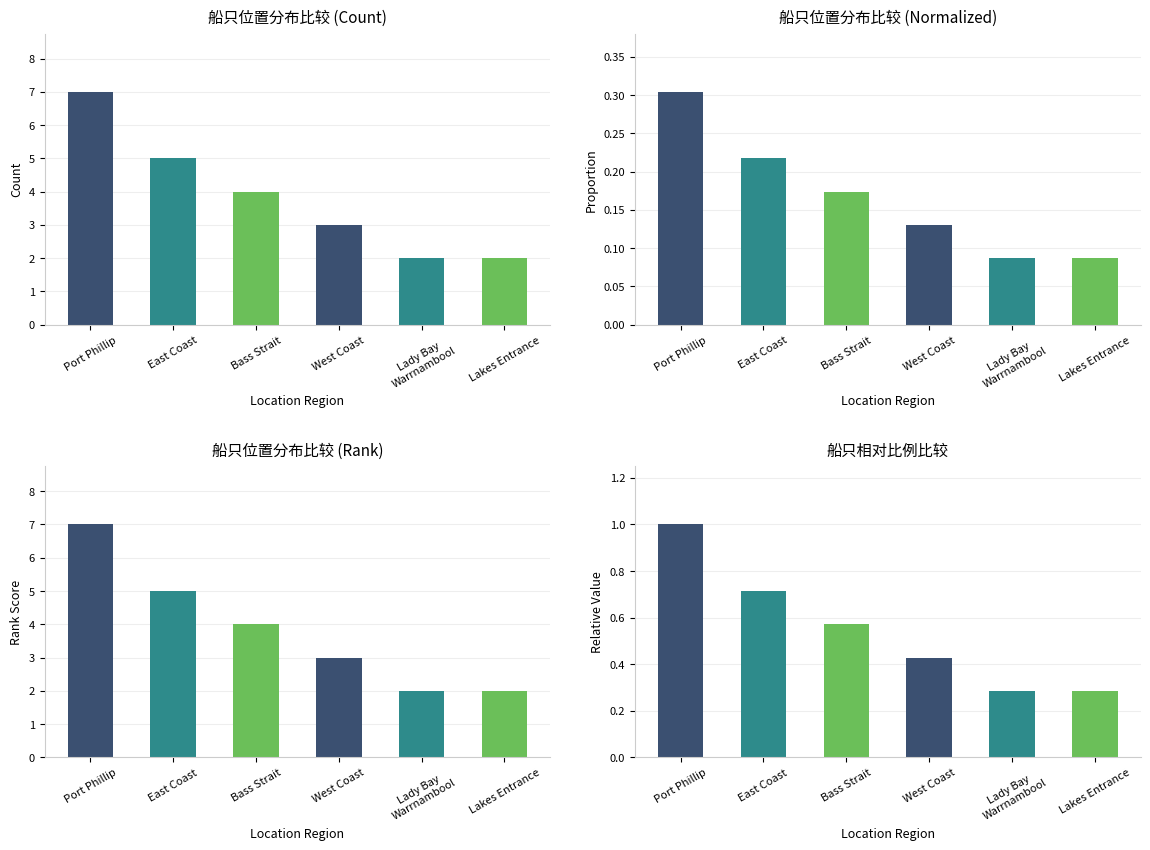

Reading left to right, what are all the values shown in this chart?

Port Phillip=1.0	East Coast=0.7	Bass Strait=0.6	West Coast=0.4	Lady Bay
Warrnambool=0.3	Lakes Entrance=0.3